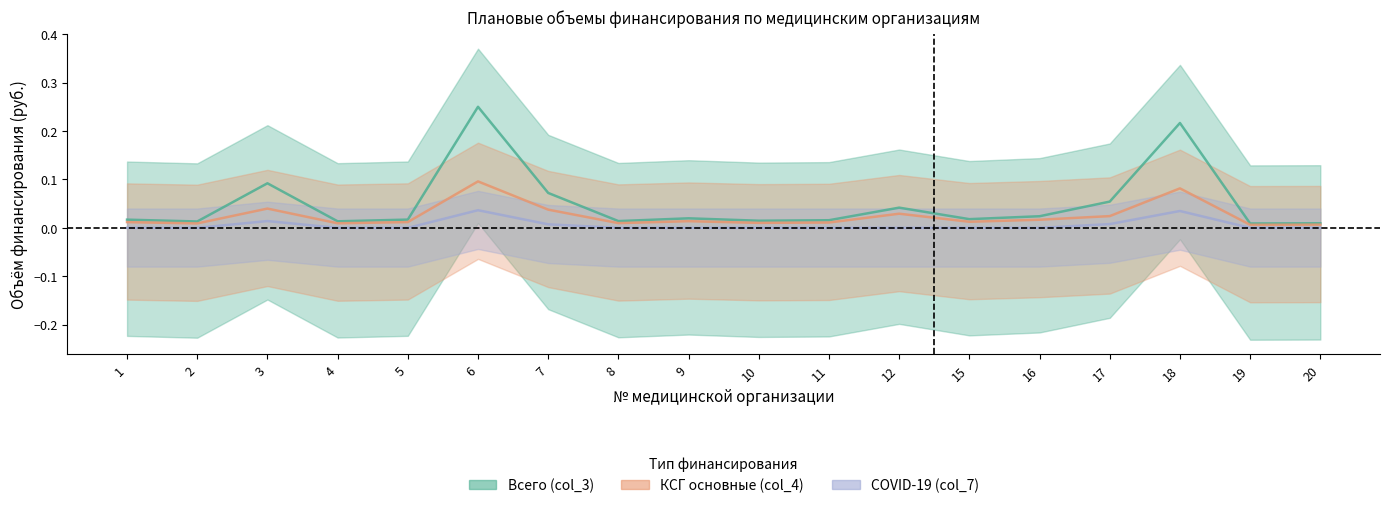

At which category is the sum across all series the highest?

6